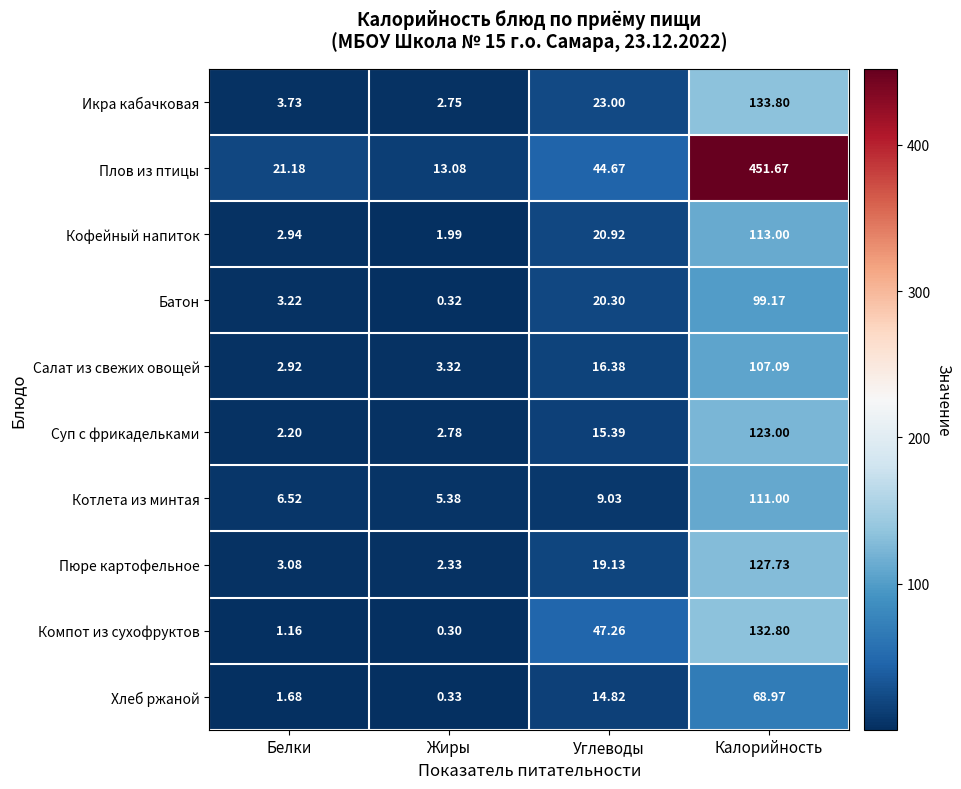

Which series changed the most between Белки and Жиры?

Плов из птицы